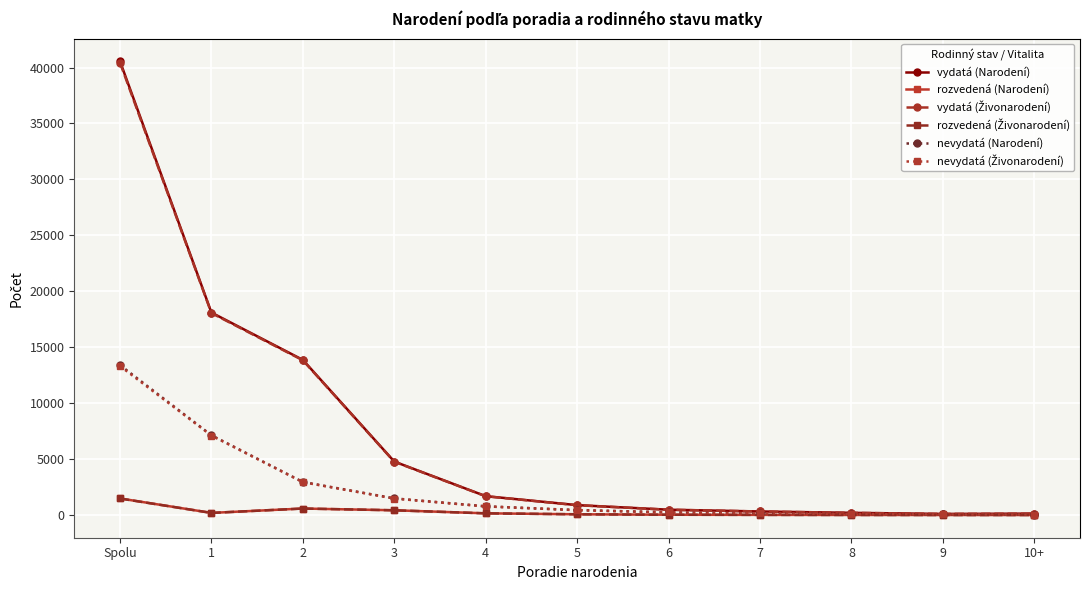

At which category is the sum across all series the highest?

Spolu